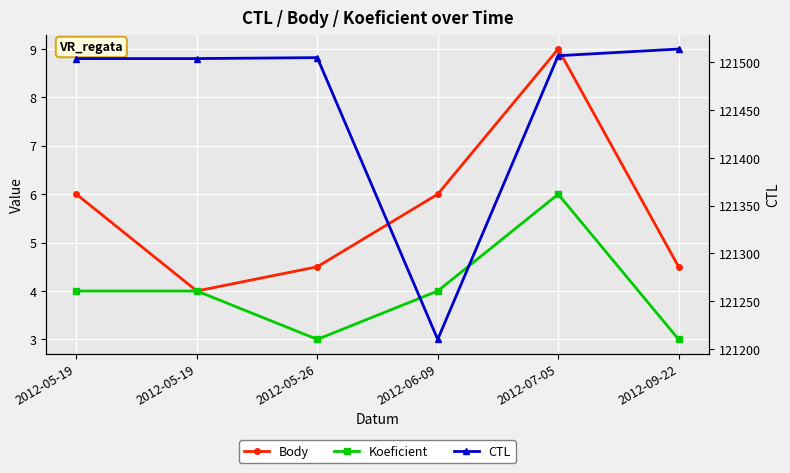

Where is Body nearest to the value 6?

2012-05-19